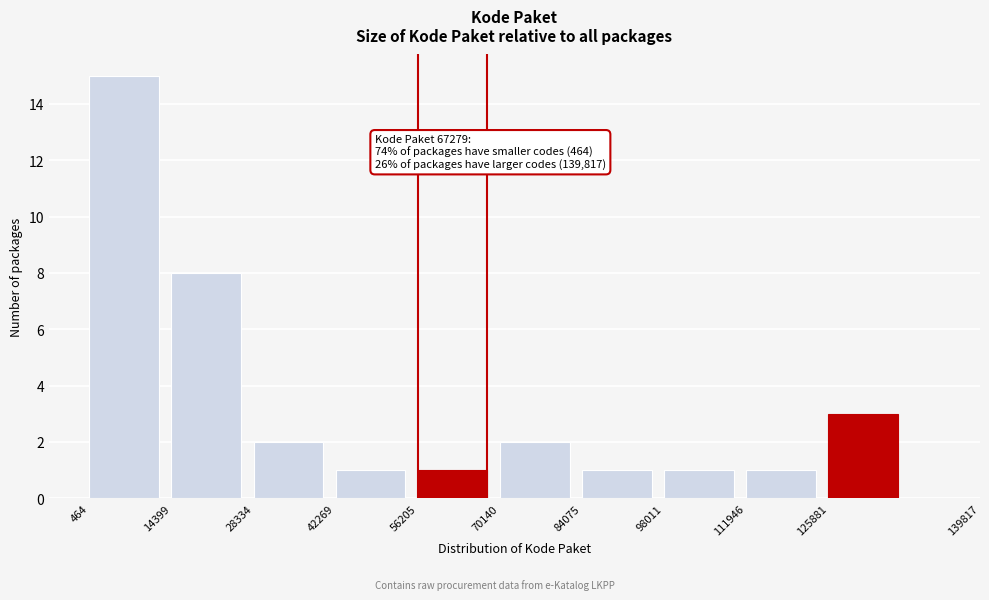

Reading left to right, what are all the values shown in this chart?

15	8	2	1	1	2	1	1	1	3